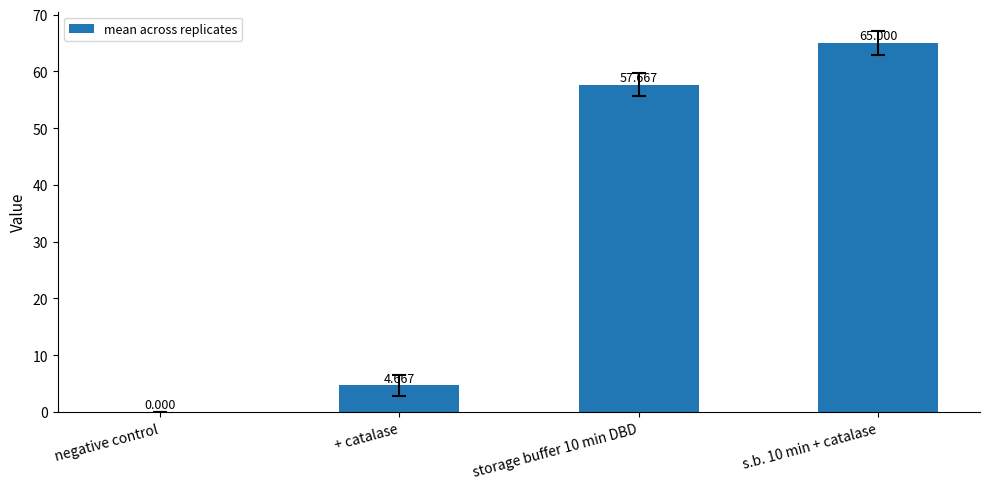

What is the difference between the values at storage buffer 10 min DBD and + catalase?

53.0